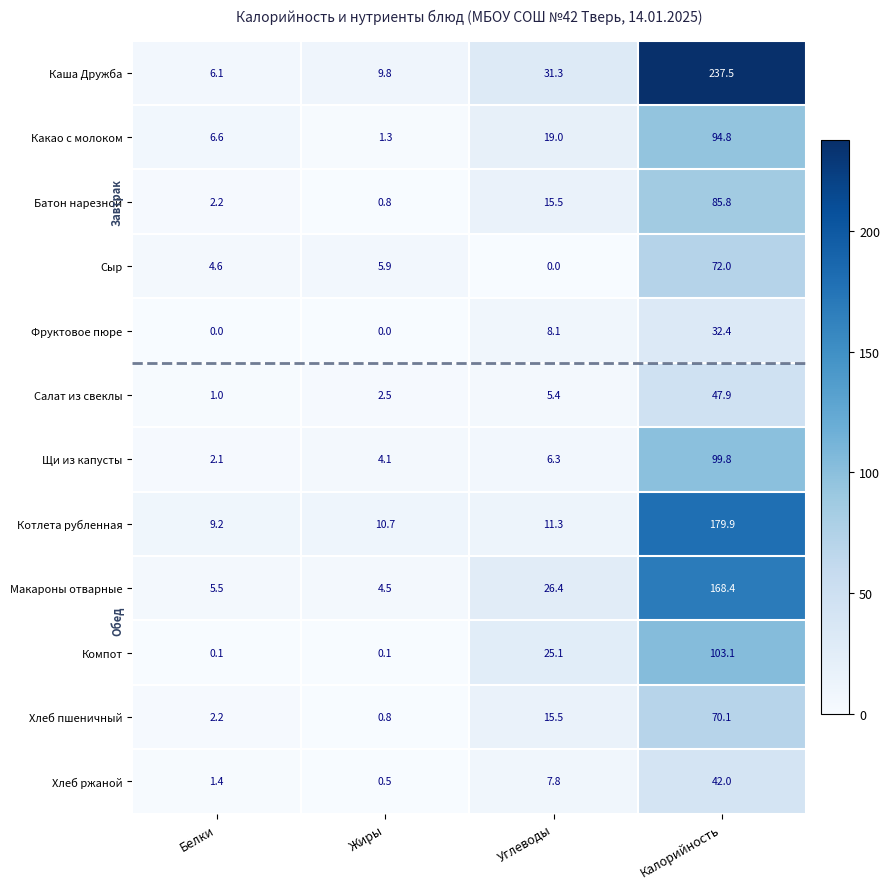

At which category is the sum across all series the highest?

Калорийность